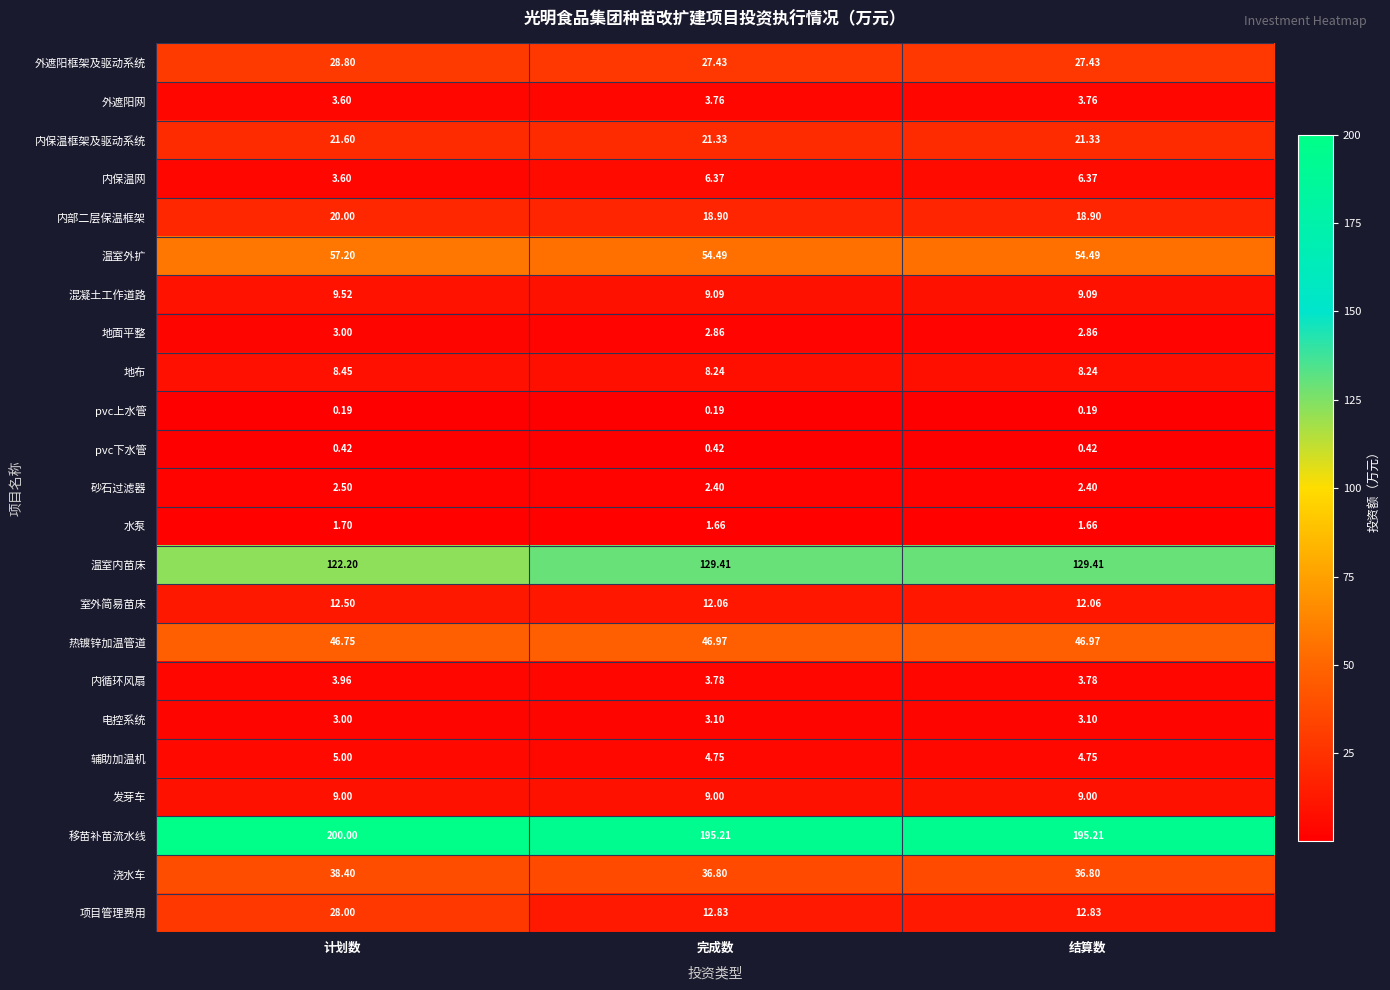

Which series has the largest total across all categories?

移苗补苗流水线